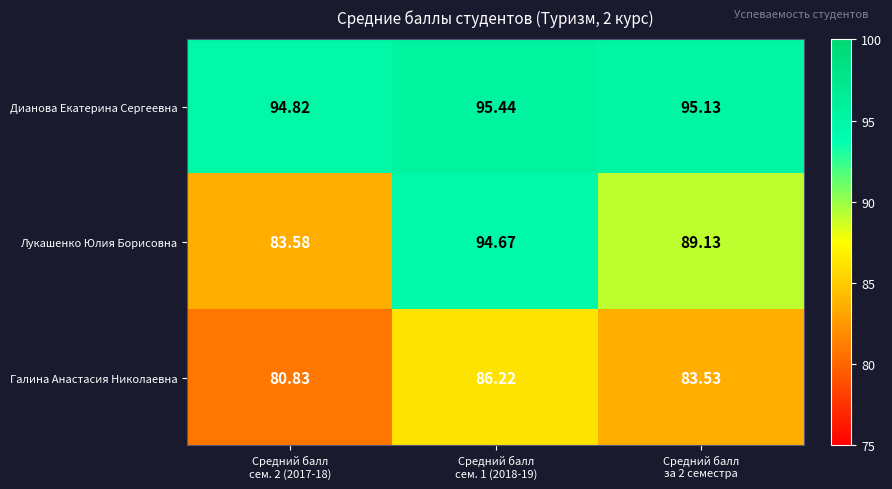

What is the spread (max minus min) of values at Средний балл
сем. 1 (2018-19)?

9.2